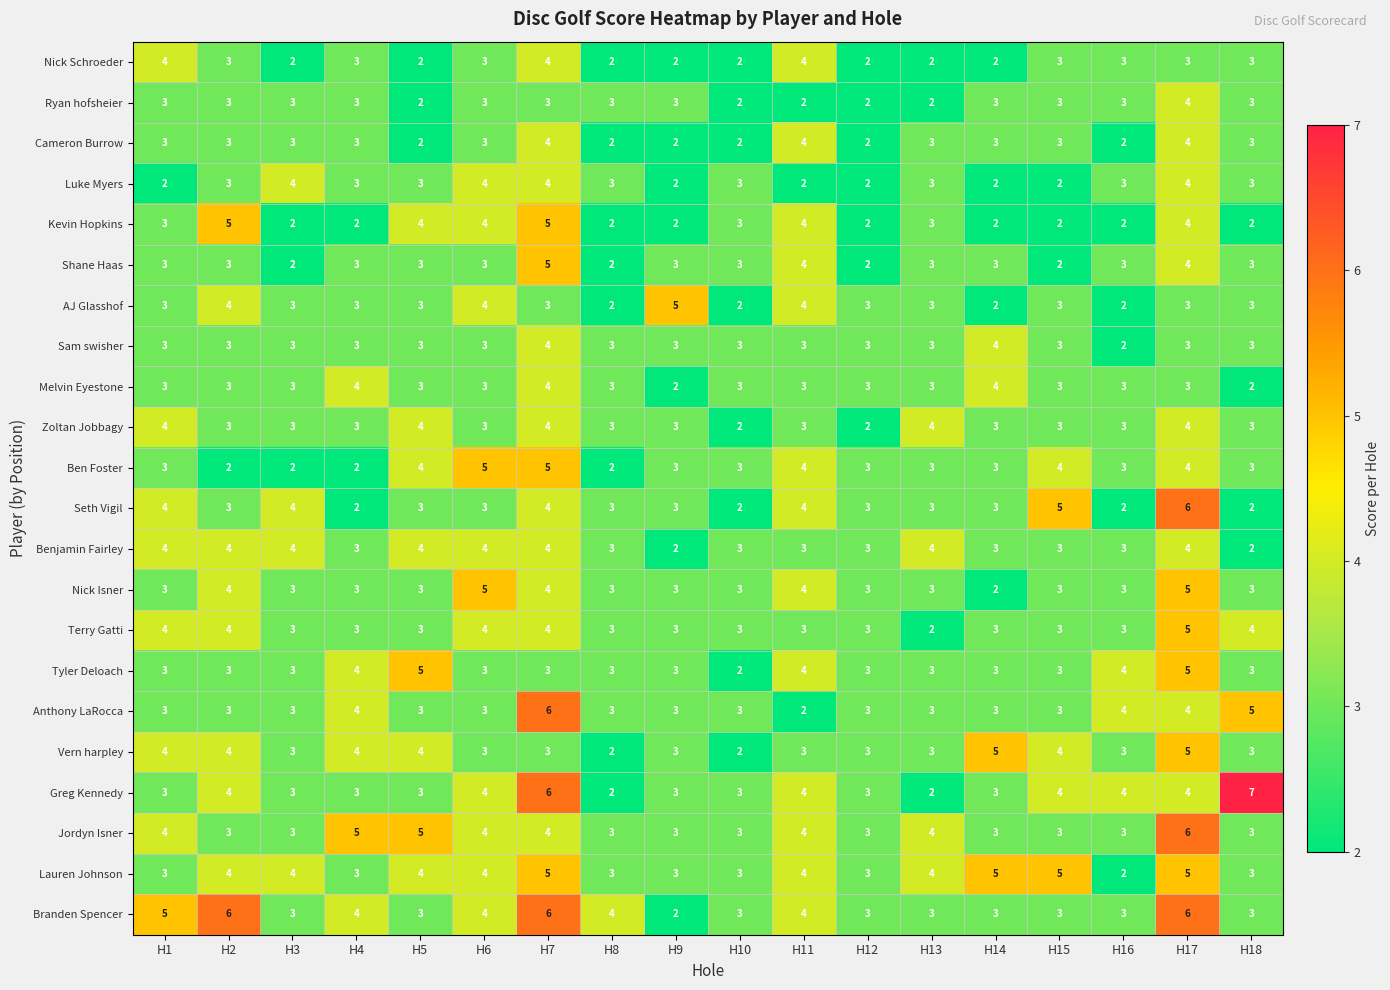

What is the sum of the Branden Spencer values at H3 and H4?

7